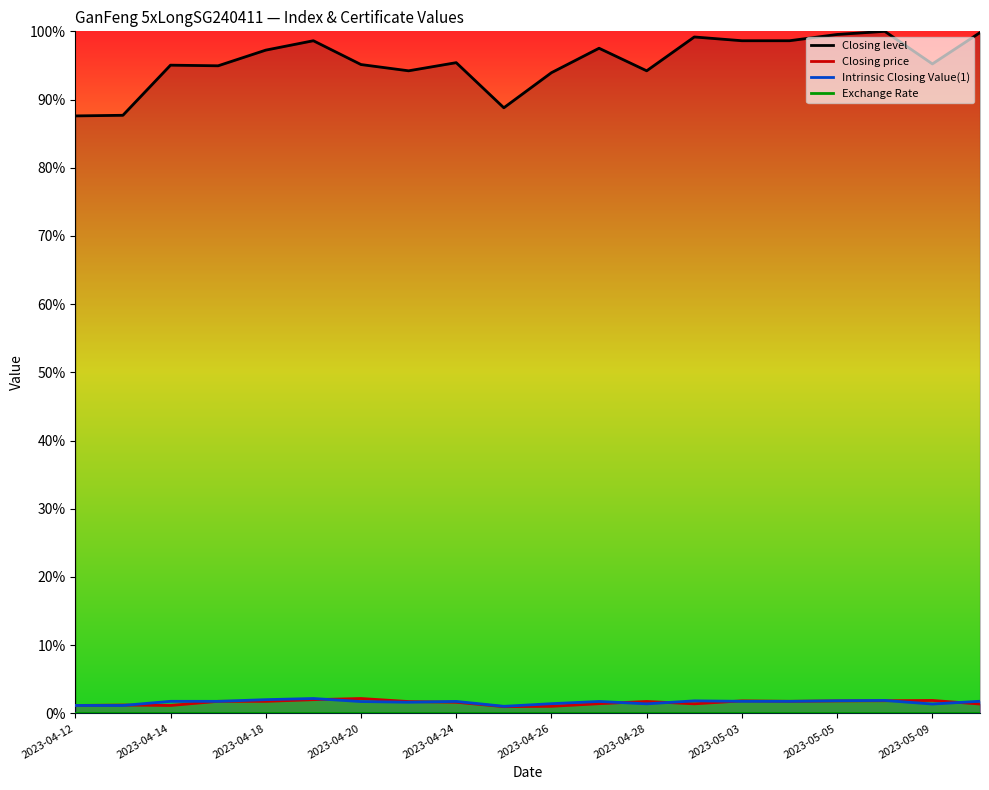

True or false: Intrinsic Closing Value(1) and Closing level intersect in this chart.

False